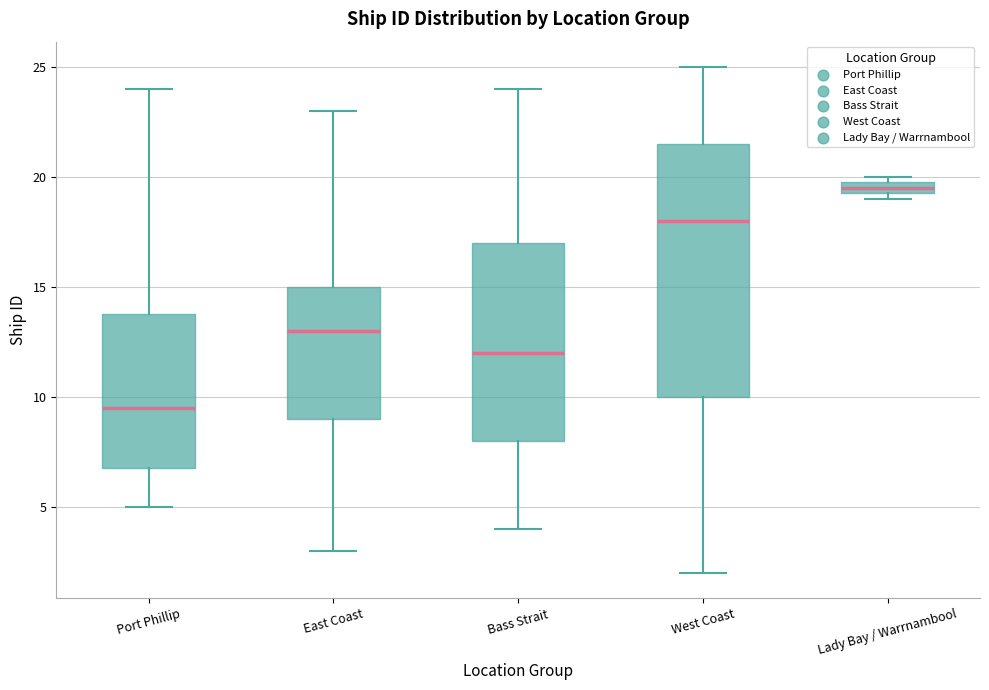

Where is the lower edge of the box for Port Phillip on the y-axis? The values are not printed on the chart, so give them approximately, as read against the axis.

7.0